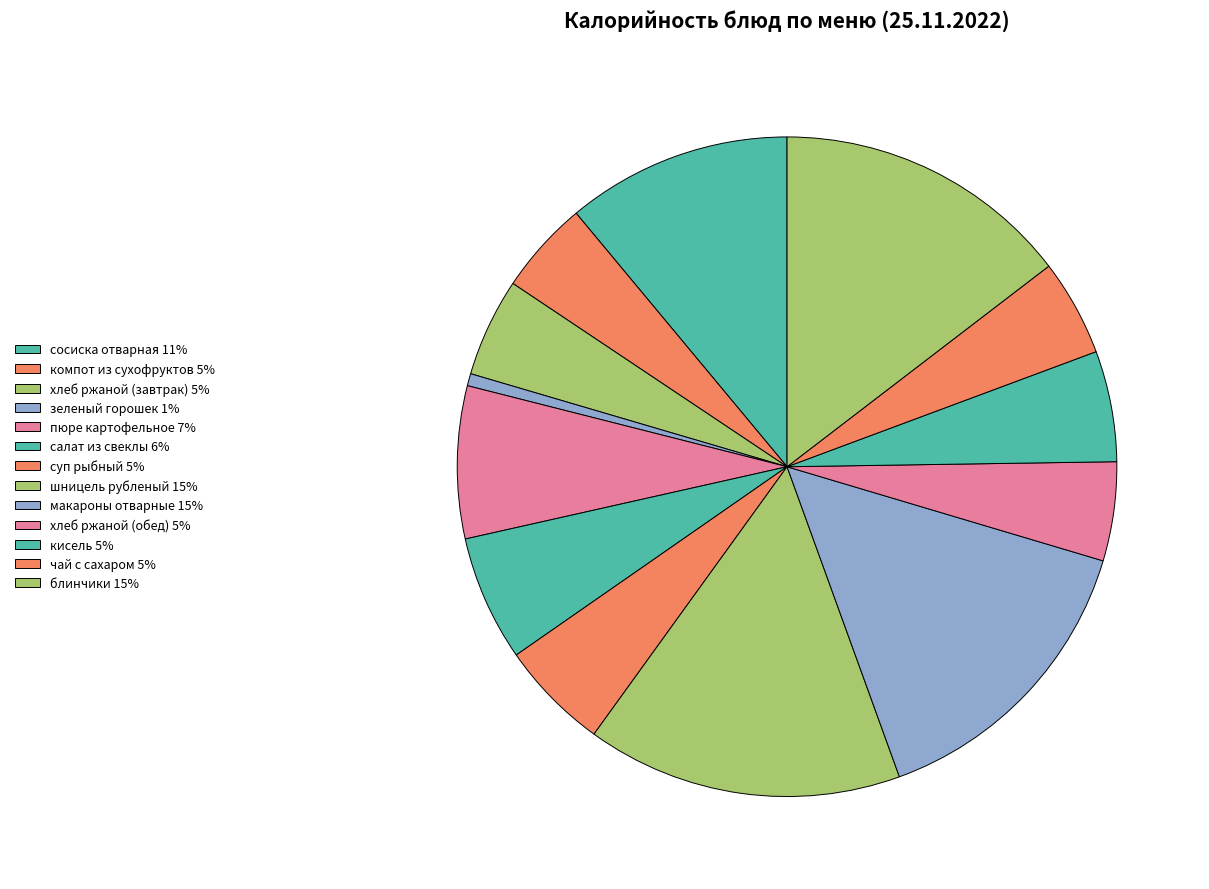

How many segments does this pie chart have?

13